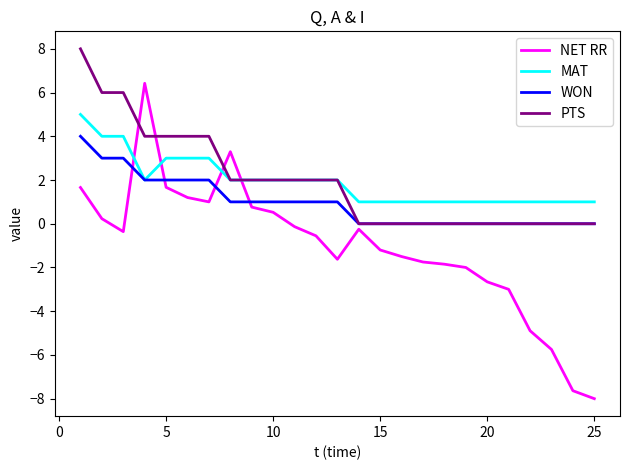

True or false: NET RR and MAT cross at least once.

True